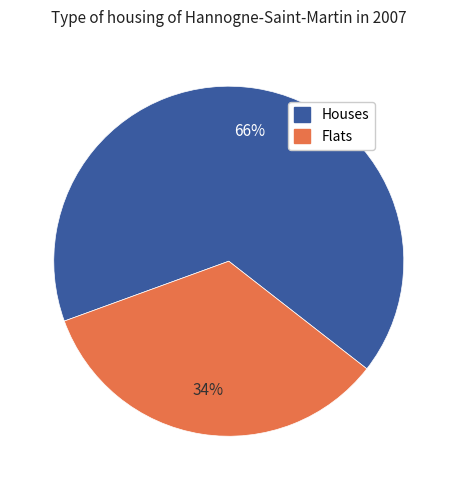

Does any single category account for the majority?

Yes